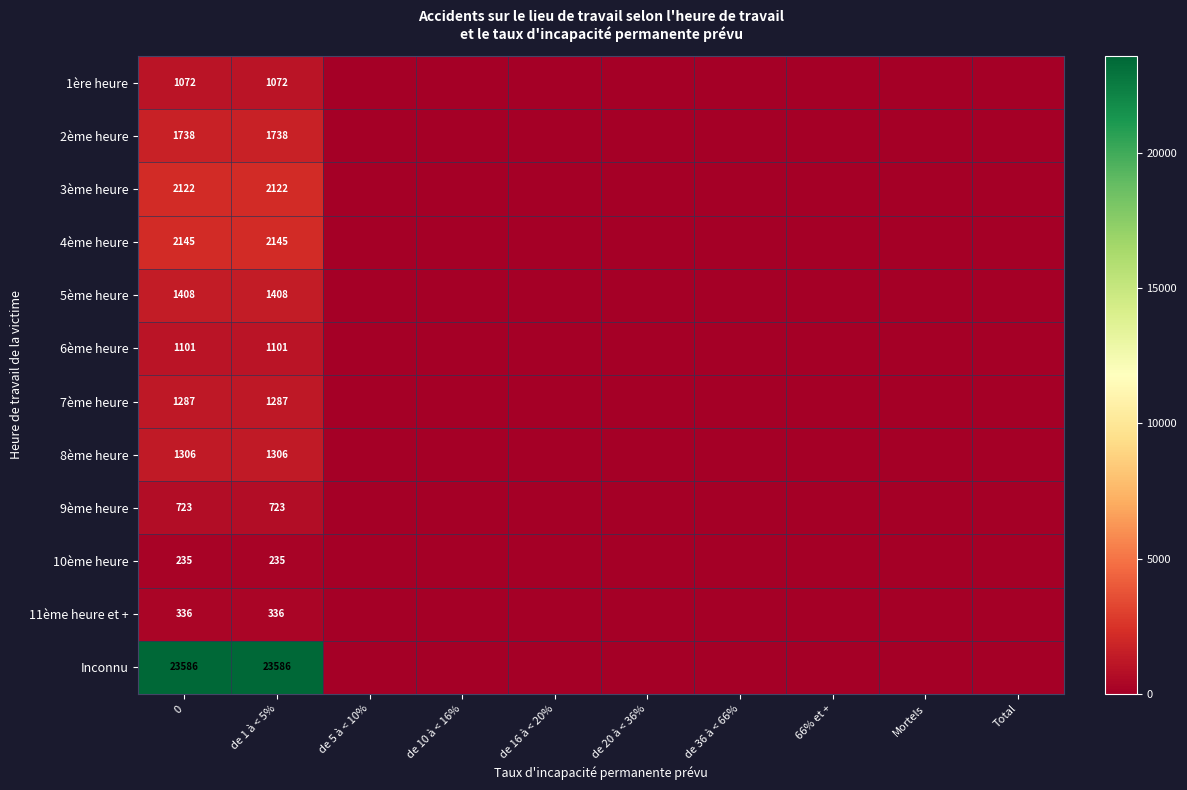

At how many categories does at least one series exceed 2719?

2